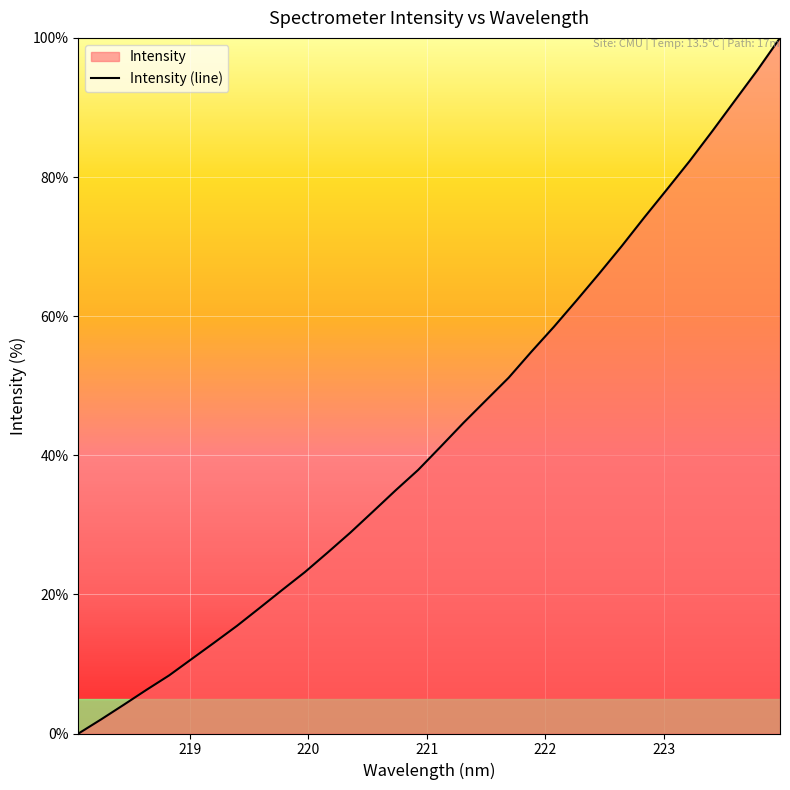

Count the number of values greater than 41.

16